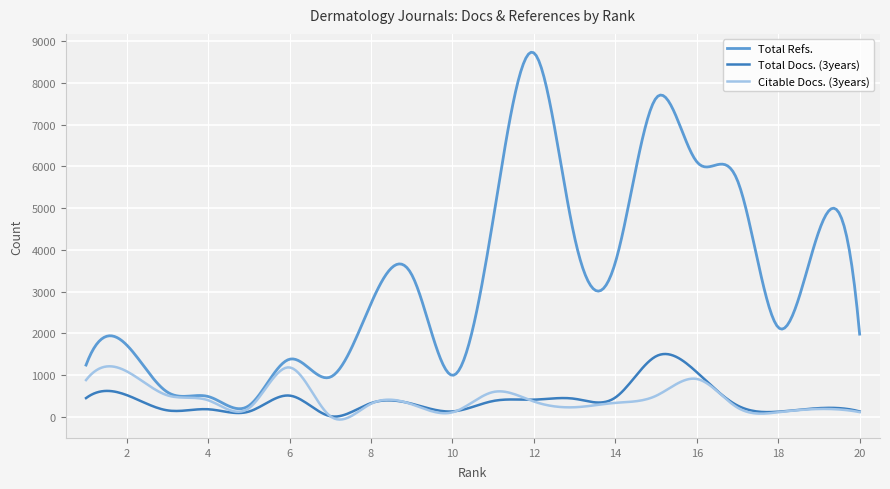

Which series has the largest total across all categories?

Total Refs.